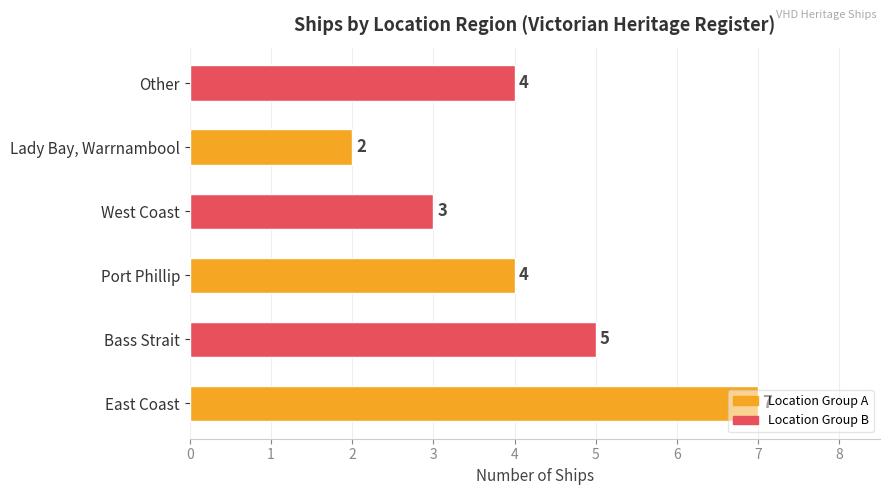

Does the chart contain stacked bars?

No